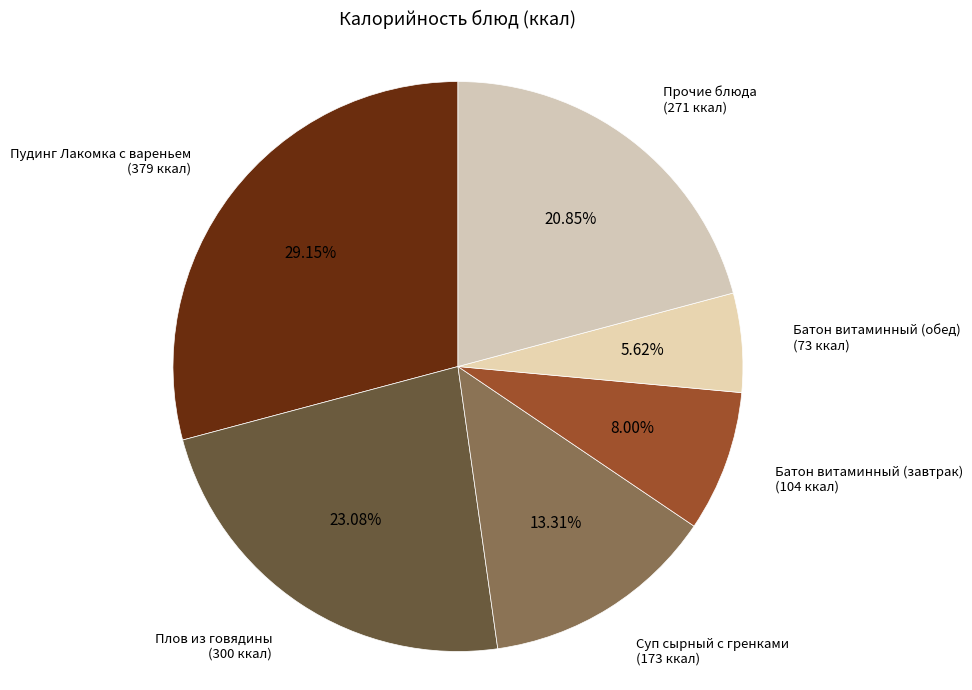

What is the smallest slice in the pie chart?

Батон витаминный (обед)